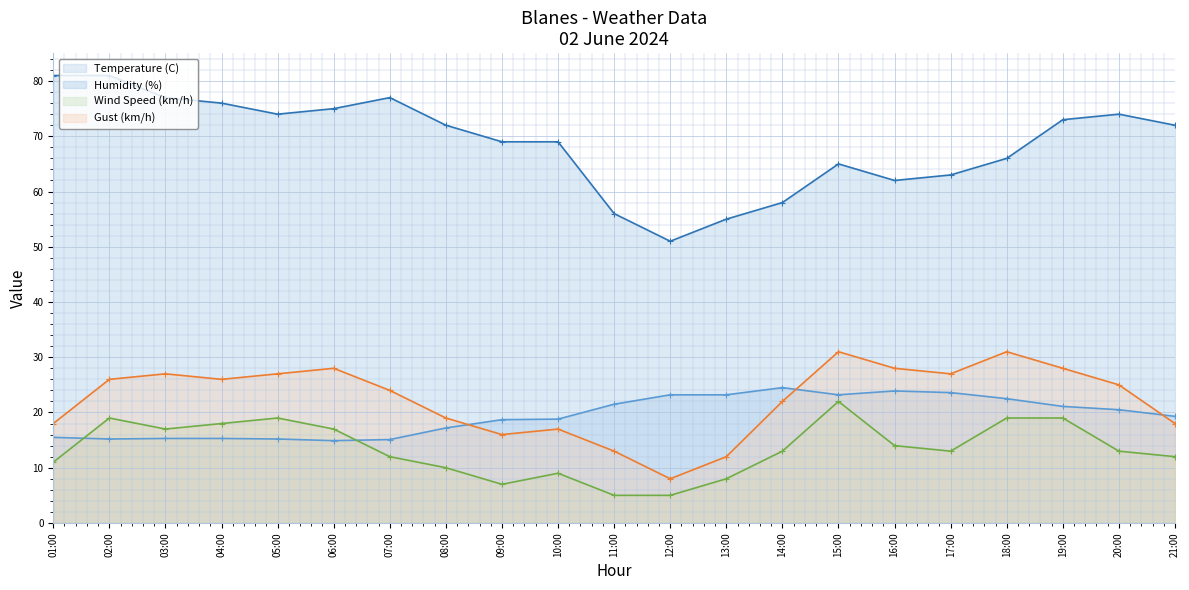

Reading left to right, list all the values displayed in this chart.

Temperature (C): 01:00=15.5	02:00=15.2	03:00=15.3	04:00=15.3	05:00=15.2	06:00=14.9	07:00=15.1	08:00=17.2	09:00=18.7	10:00=18.8	11:00=21.5	12:00=23.2	13:00=23.2	14:00=24.5	15:00=23.2	16:00=23.9	17:00=23.6	18:00=22.5	19:00=21.1	20:00=20.5	21:00=19.3
Humidity (%): 01:00=81.0	02:00=81.0	03:00=77.0	04:00=76.0	05:00=74.0	06:00=75.0	07:00=77.0	08:00=72.0	09:00=69.0	10:00=69.0	11:00=56.0	12:00=51.0	13:00=55.0	14:00=58.0	15:00=65.0	16:00=62.0	17:00=63.0	18:00=66.0	19:00=73.0	20:00=74.0	21:00=72.0
Wind Speed (km/h): 01:00=11.0	02:00=19.0	03:00=17.0	04:00=18.0	05:00=19.0	06:00=17.0	07:00=12.0	08:00=10.0	09:00=7.0	10:00=9.0	11:00=5.0	12:00=5.0	13:00=8.0	14:00=13.0	15:00=22.0	16:00=14.0	17:00=13.0	18:00=19.0	19:00=19.0	20:00=13.0	21:00=12.0
Gust (km/h): 01:00=18.0	02:00=26.0	03:00=27.0	04:00=26.0	05:00=27.0	06:00=28.0	07:00=24.0	08:00=19.0	09:00=16.0	10:00=17.0	11:00=13.0	12:00=8.0	13:00=12.0	14:00=22.0	15:00=31.0	16:00=28.0	17:00=27.0	18:00=31.0	19:00=28.0	20:00=25.0	21:00=18.0